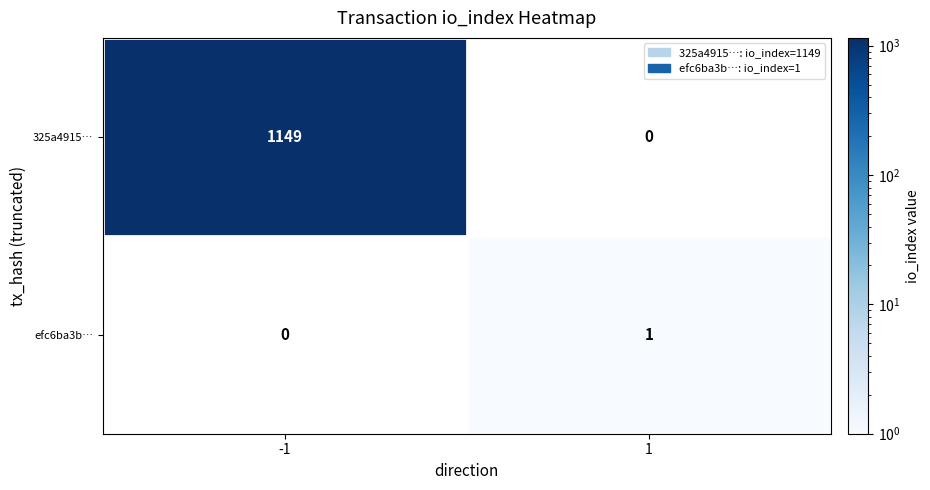

Which series has the widest spread of values?

325a4915…